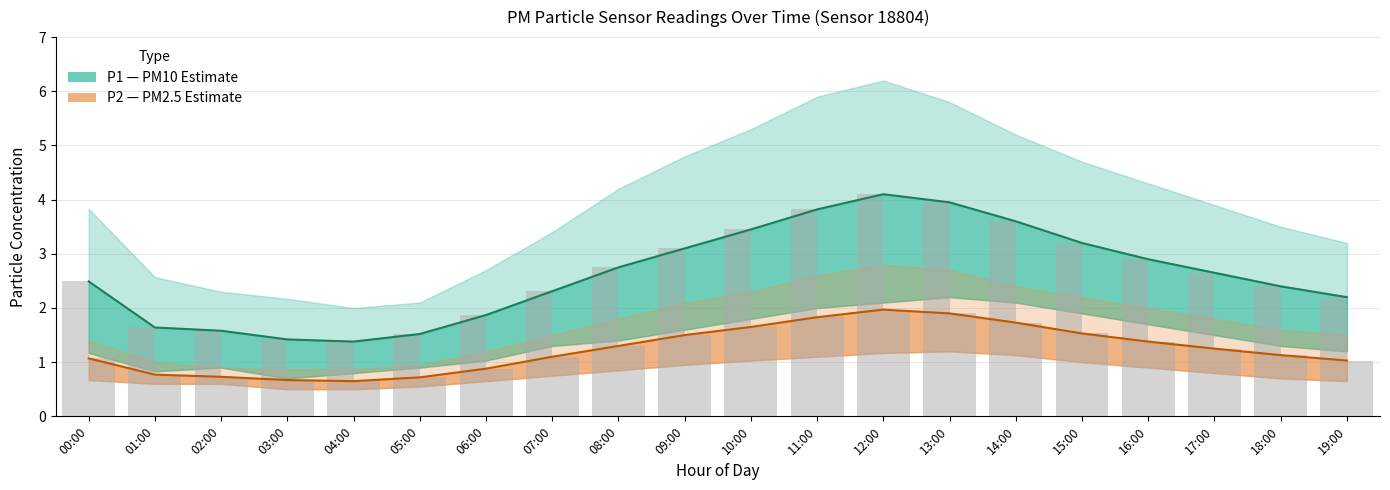

List the series in order of their peak value, lowest first.

P2 (PM2.5), P1 (PM10)